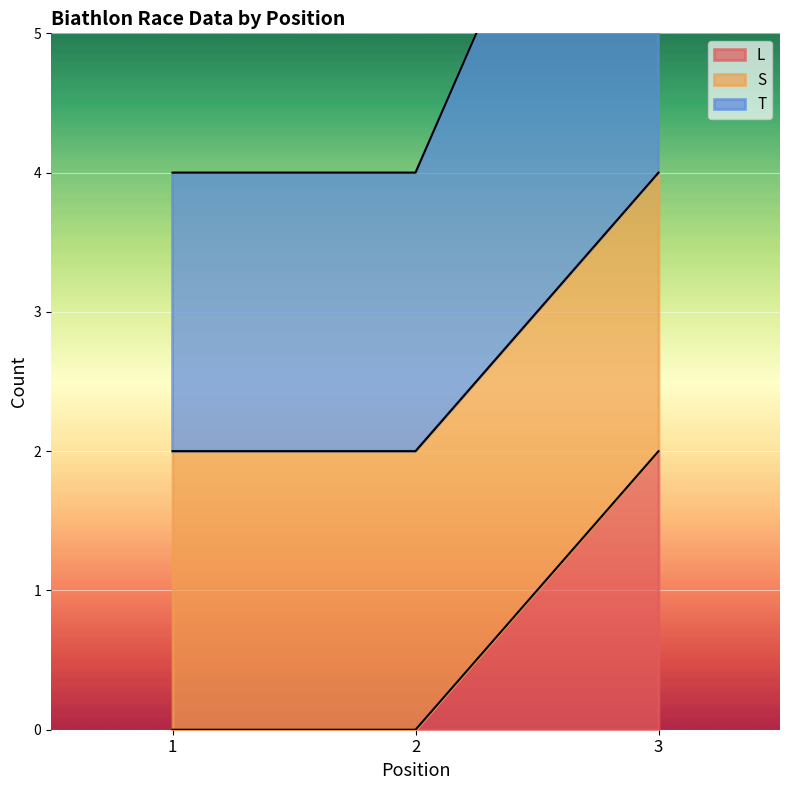

Is it true that L equals 1 at 1?

False